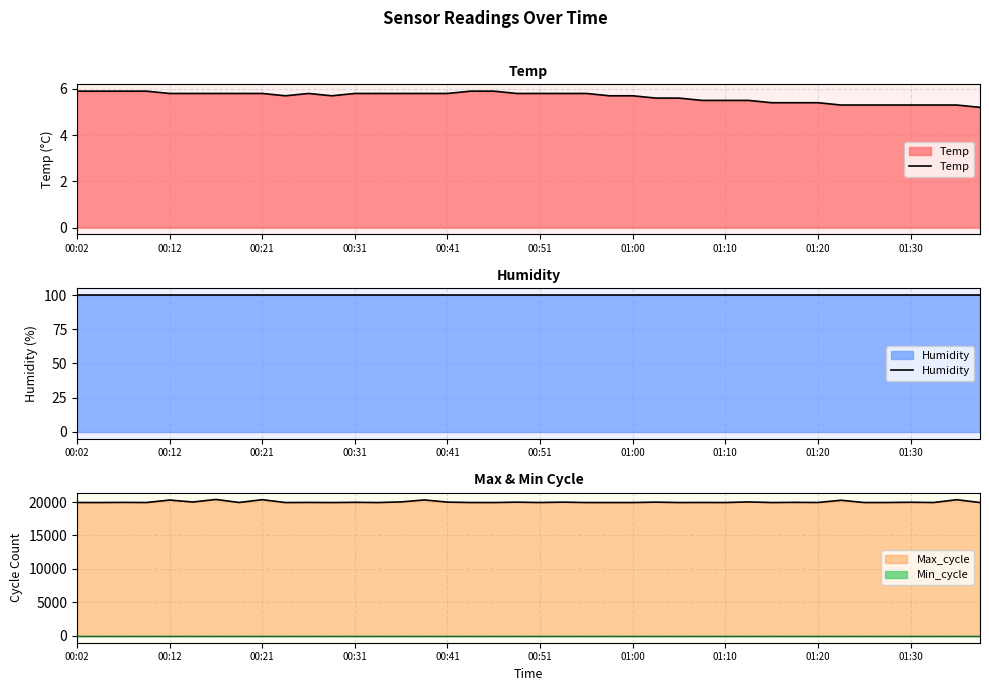

The value of Temp at 00:12 is 5.8. True or false?

True